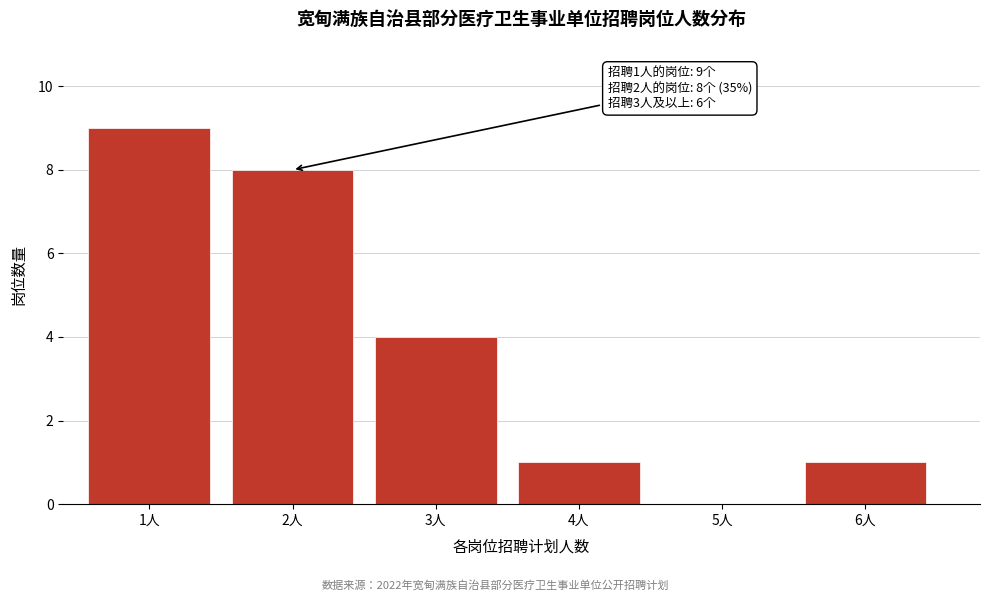

Reading left to right, what are all the values shown in this chart?

1人=9	2人=8	3人=4	4人=1	5人=0	6人=1